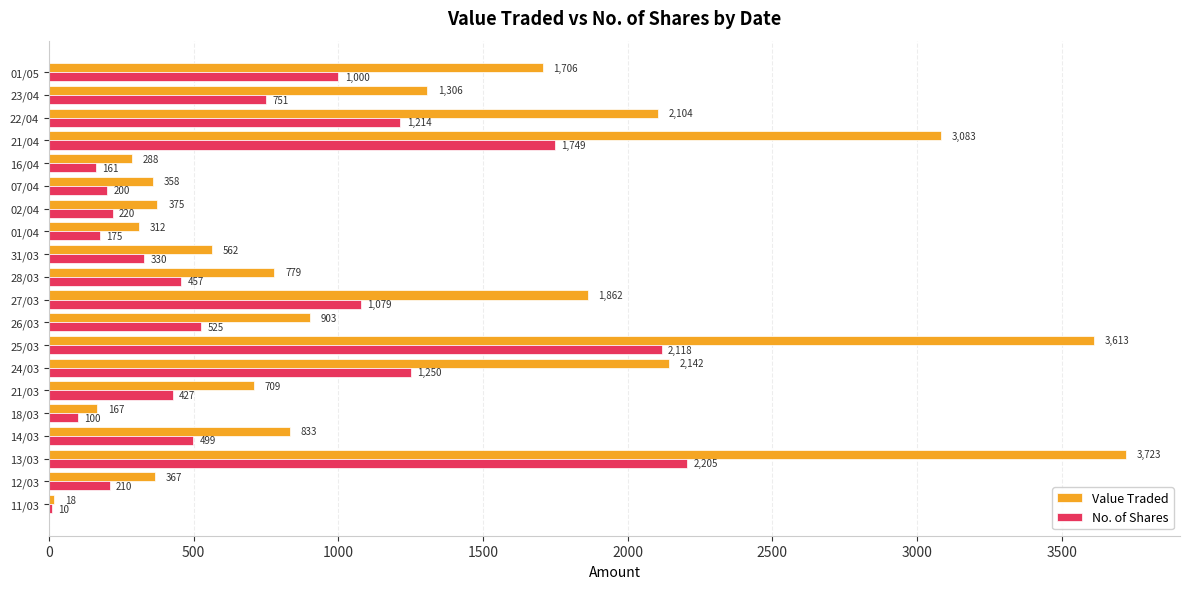

At which category does the chart reach its peak across all series?

13/03